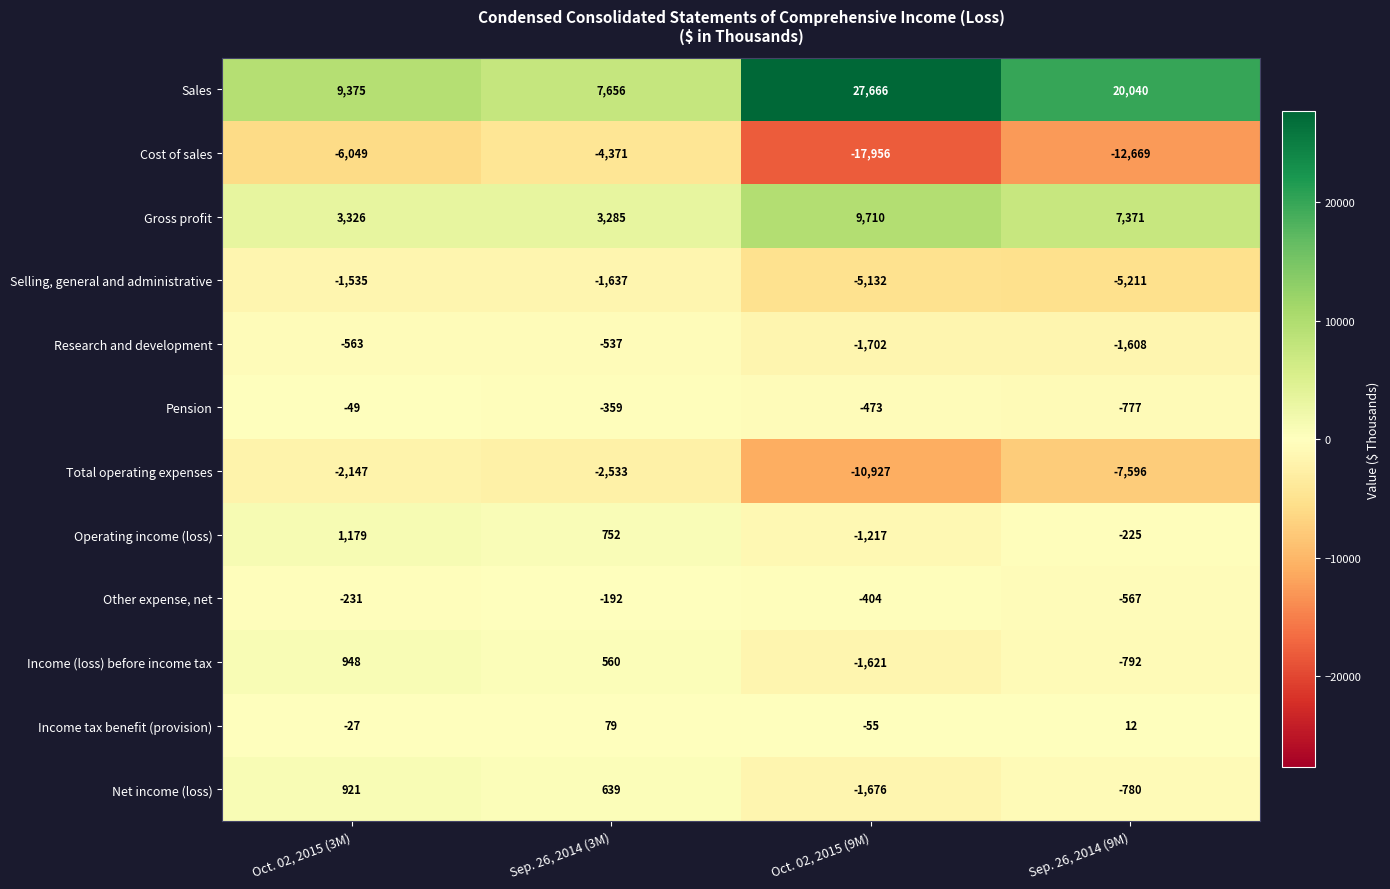

The Income (loss) before income tax series shows 560 at Sep. 26, 2014 (3M). True or false?

True